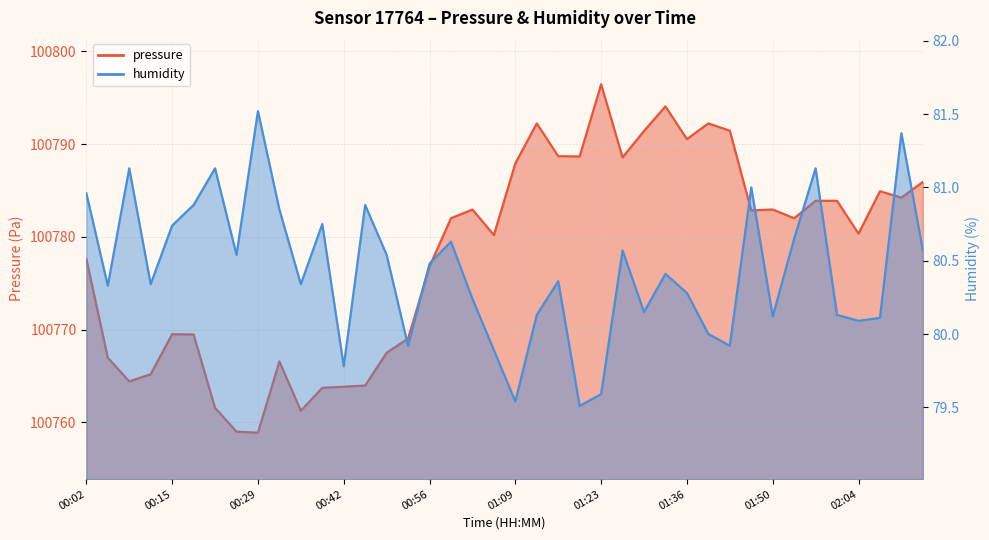

Rank the series by their average value, from lowest to highest.

humidity, pressure